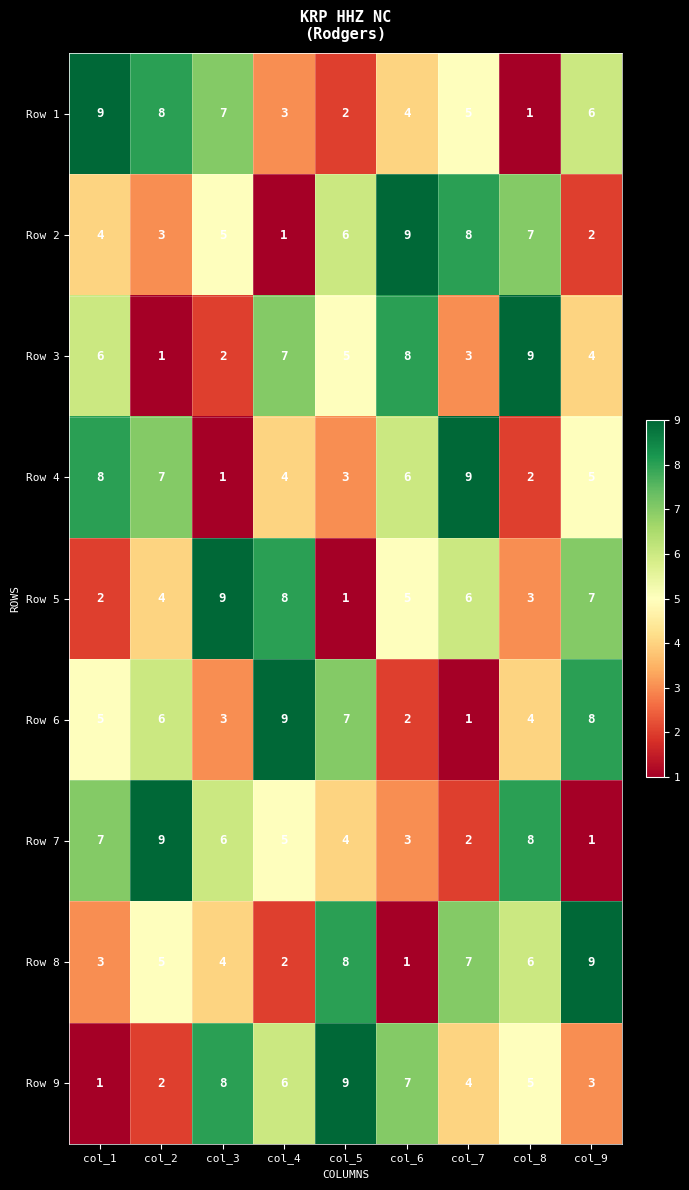

At how many categories does at least one series exceed 4?

9